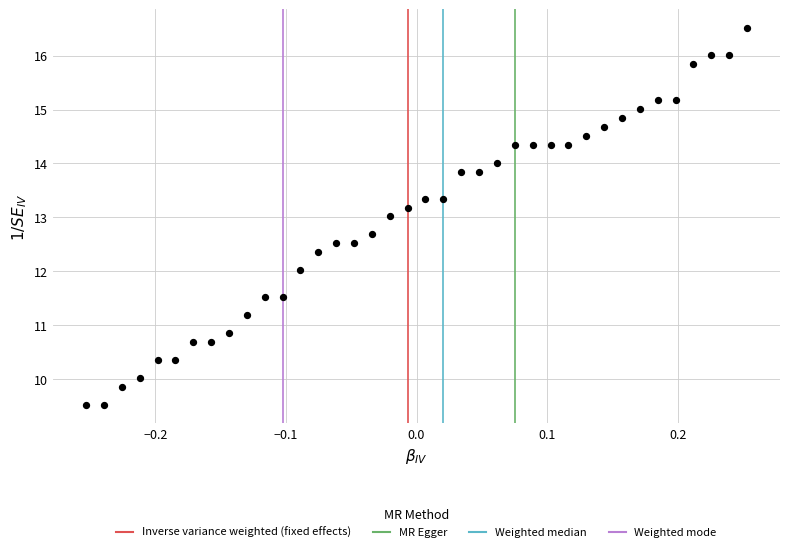

What is the range of Y values (max minus min)?

7.0